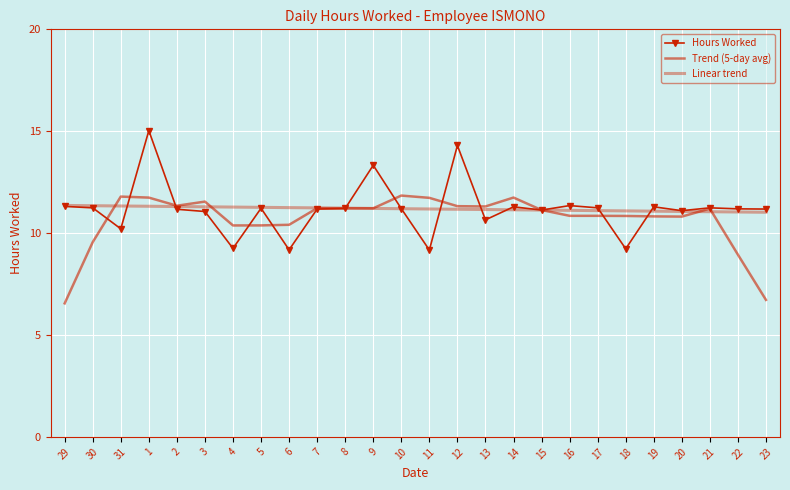

What is the difference between the maximum and minimum values in the Trend (5-day avg) series?

5.3